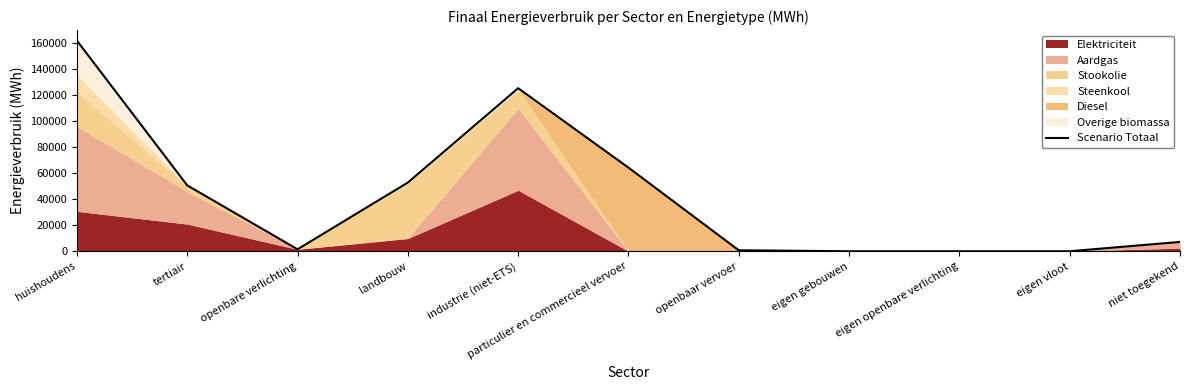

What is the label of the 8th point from the left?

eigen gebouwen